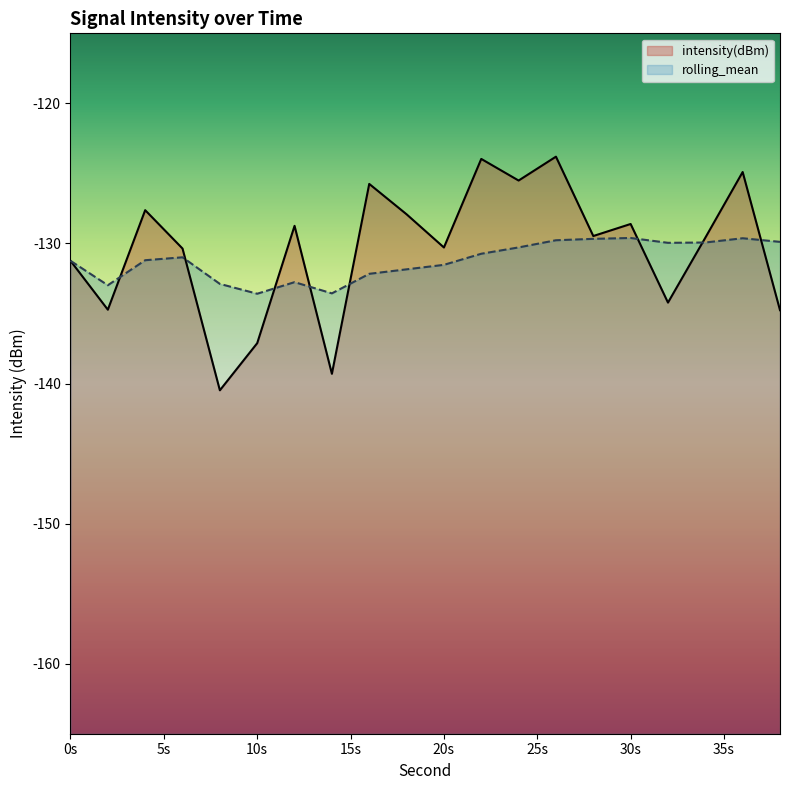

What is the sum of the rolling_mean values at 6 and 18?

-262.8